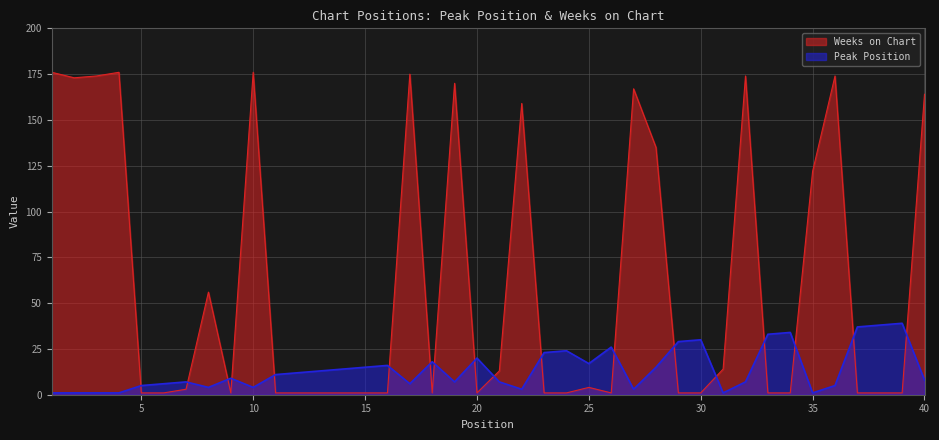

Does the chart have visible grid lines?

Yes